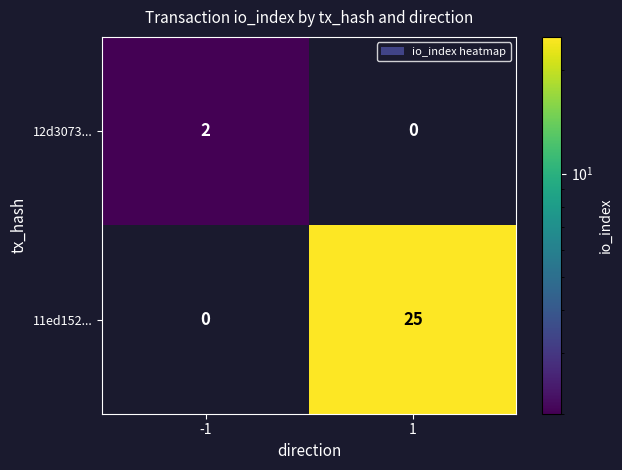

Reading left to right, transcribe all the data shown in this chart.

12d3073...: 2	0
11ed152...: 0	25